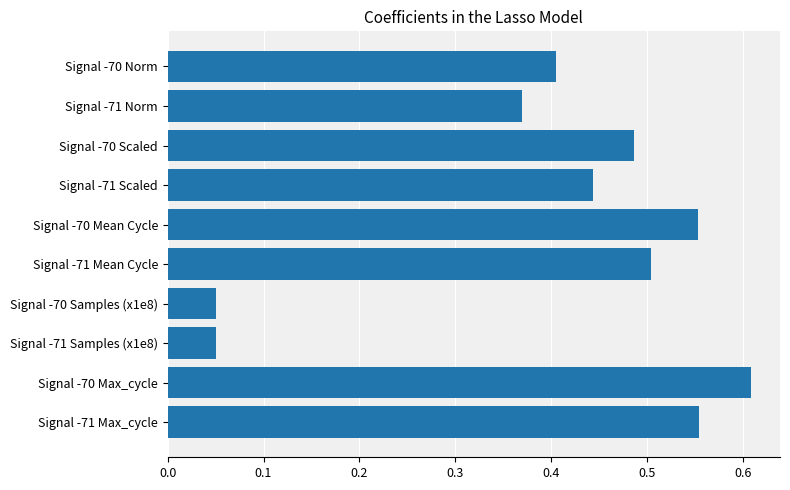

Which has a higher value, Signal -71 Scaled or Signal -70 Scaled?

Signal -70 Scaled